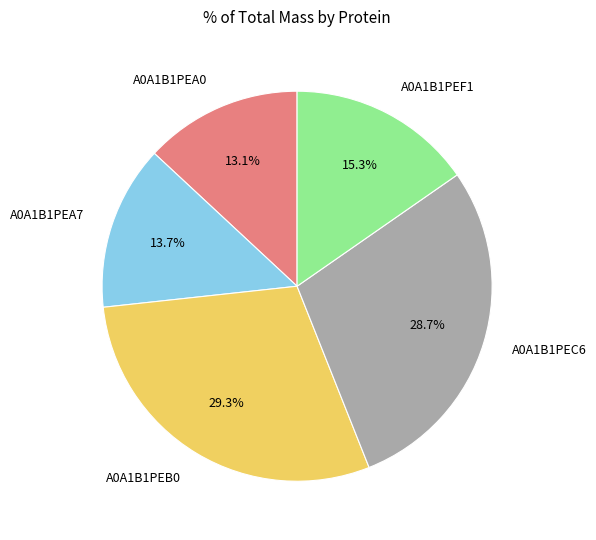

Do A0A1B1PEA0 and A0A1B1PEF1 together represent more than half of the pie?

No